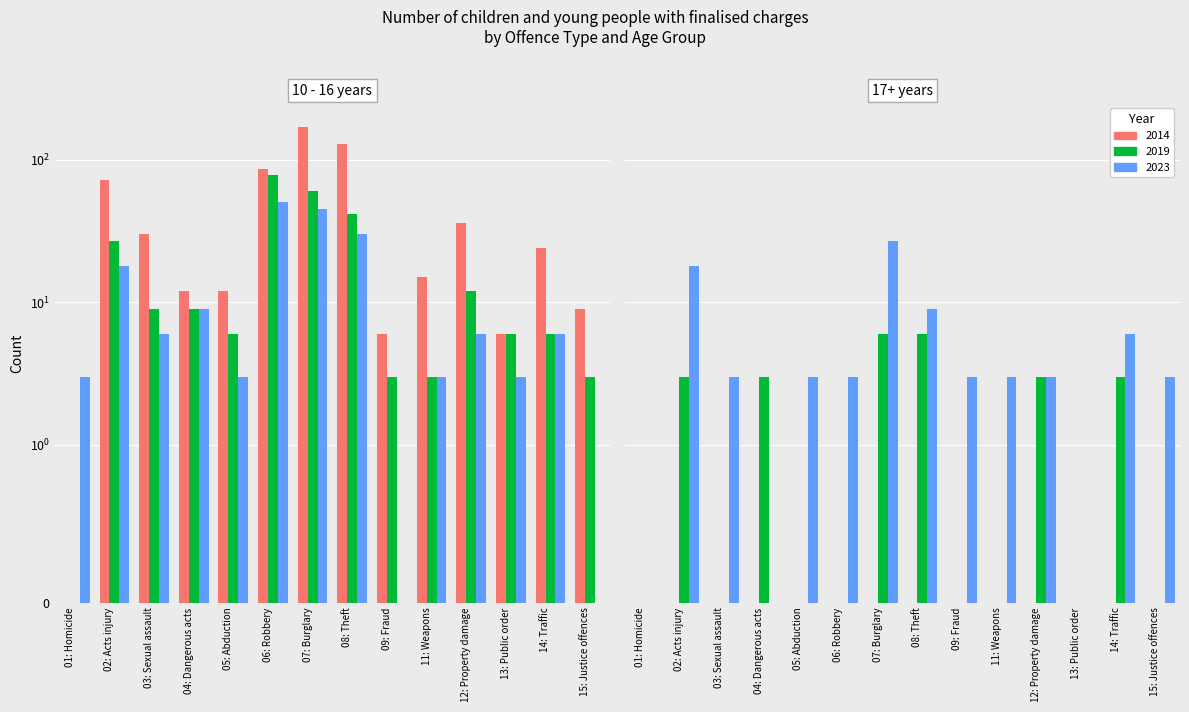

Are the bars grouped side by side (vs. stacked)?

Yes